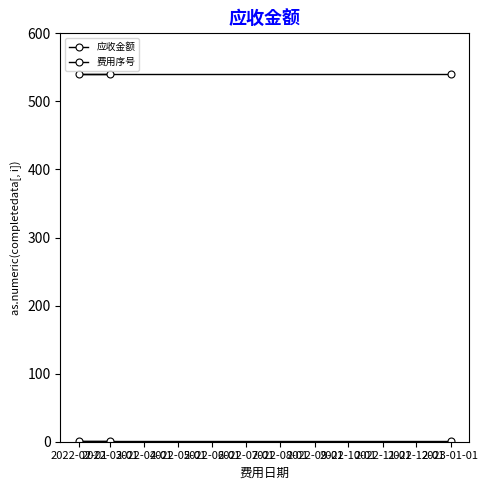

What is the approximate value of 应收金额 at 2022-02-01?

540.0